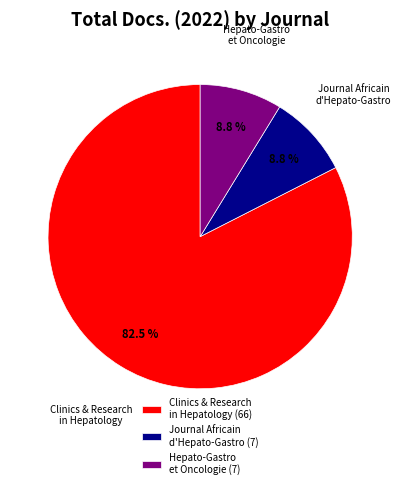

Does any single category account for the majority?

Yes